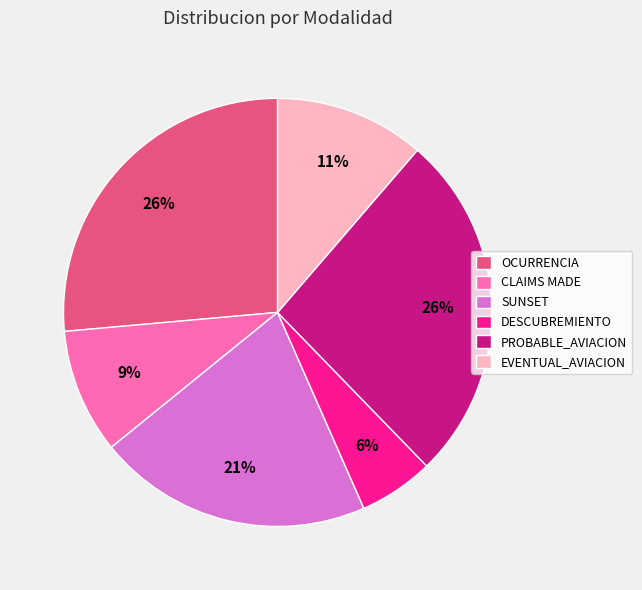

What percentage is the PROBABLE_AVIACION slice, to the nearest percent?

26%